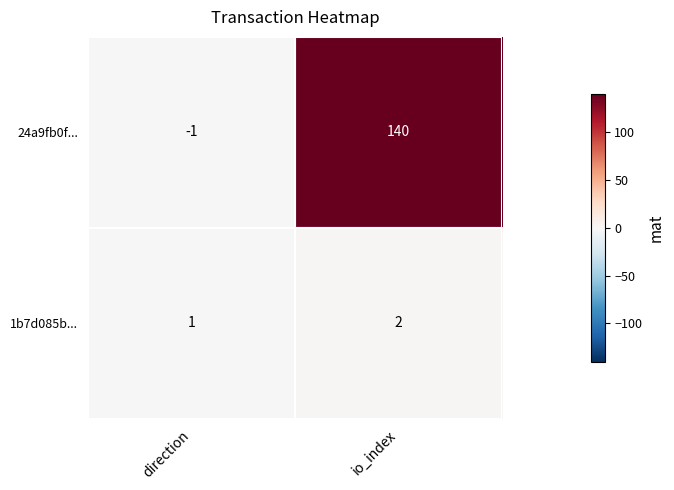

What is the sum of all 24a9fb0f... values?

139